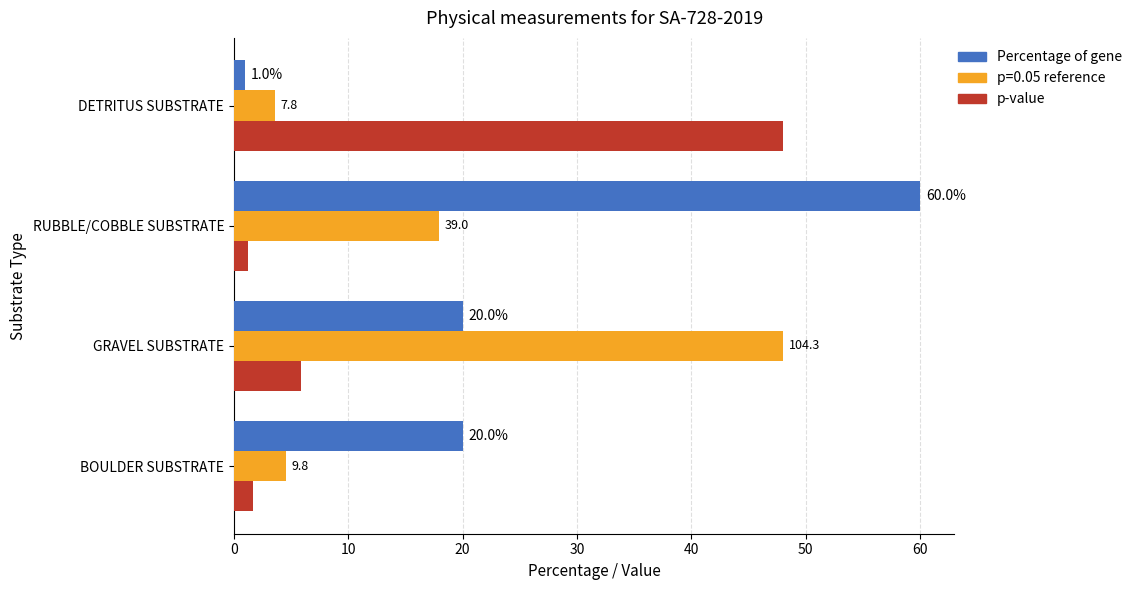

At which category is the sum across all series the highest?

RUBBLE/COBBLE SUBSTRATE